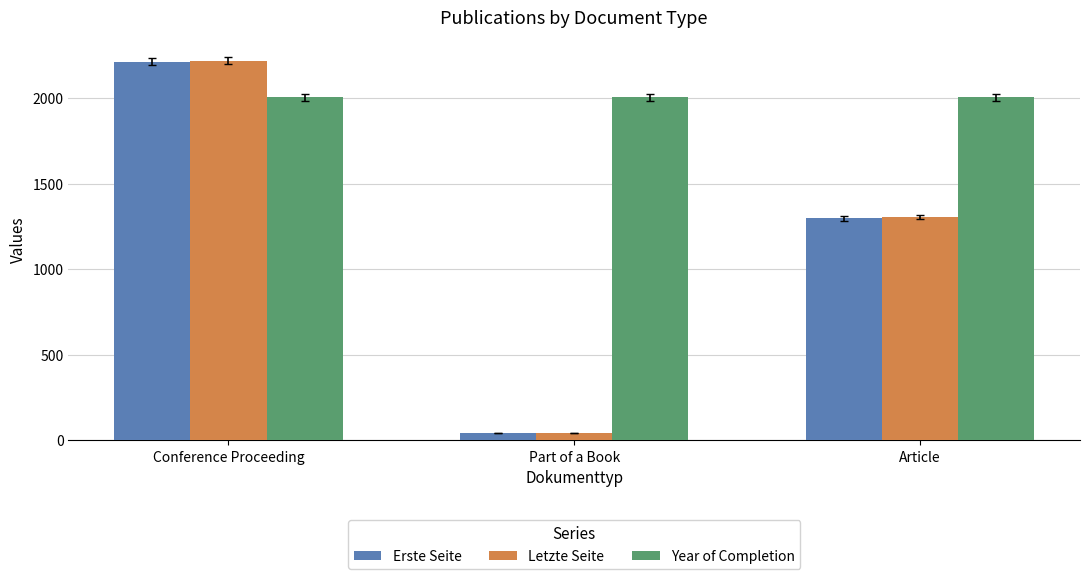

What are all the series names shown in the legend?

Erste Seite, Letzte Seite, Year of Completion